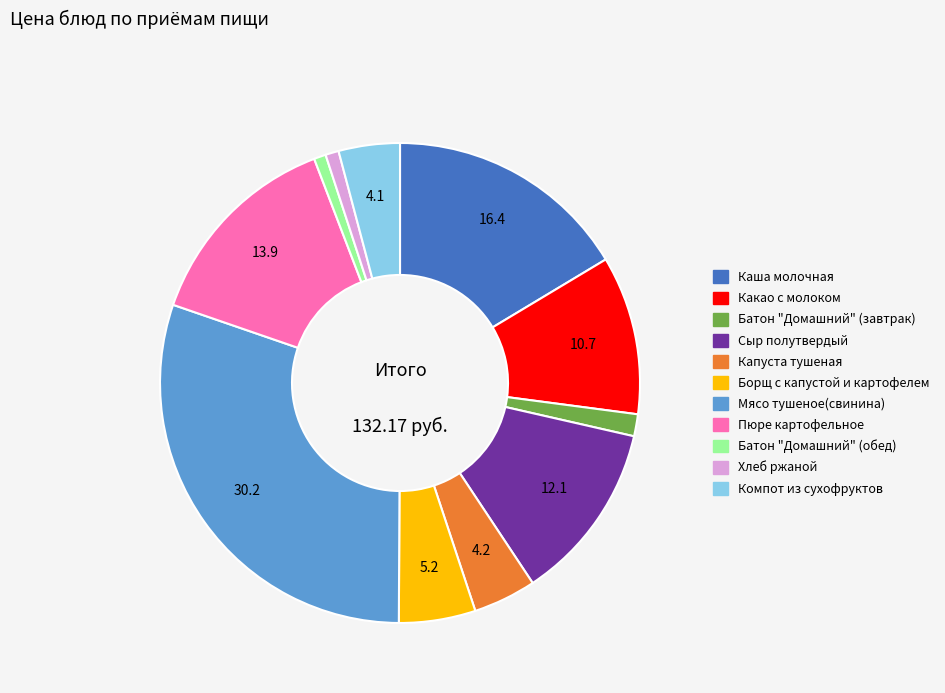

Between Мясо тушеное(свинина) and Хлеб ржаной, which is larger?

Мясо тушеное(свинина)